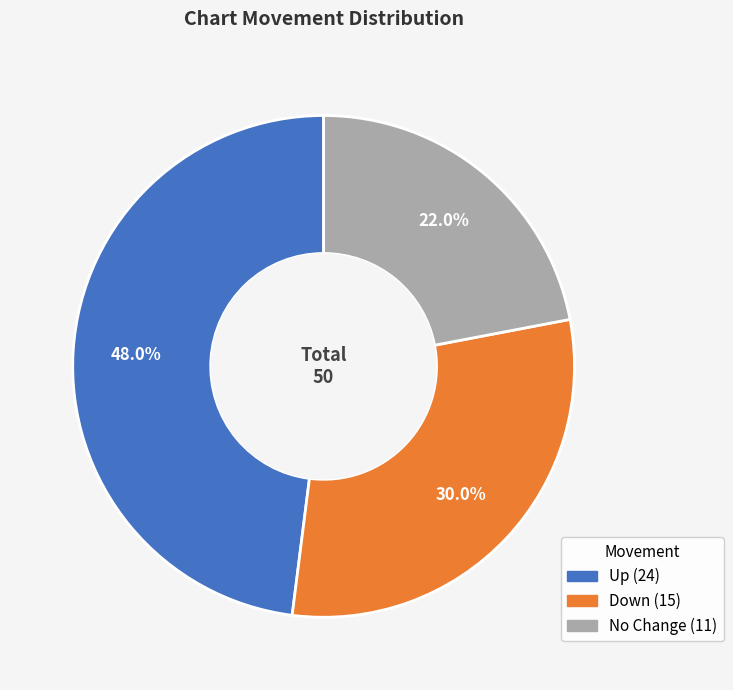

Is there any slice that represents more than half of the pie?

No